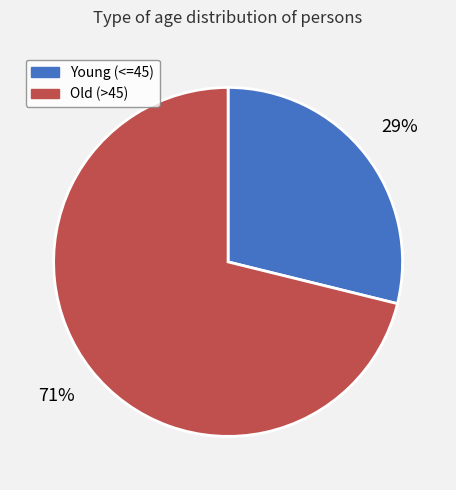

The Old (>45) slice represents 71% of the pie. True or false?

True